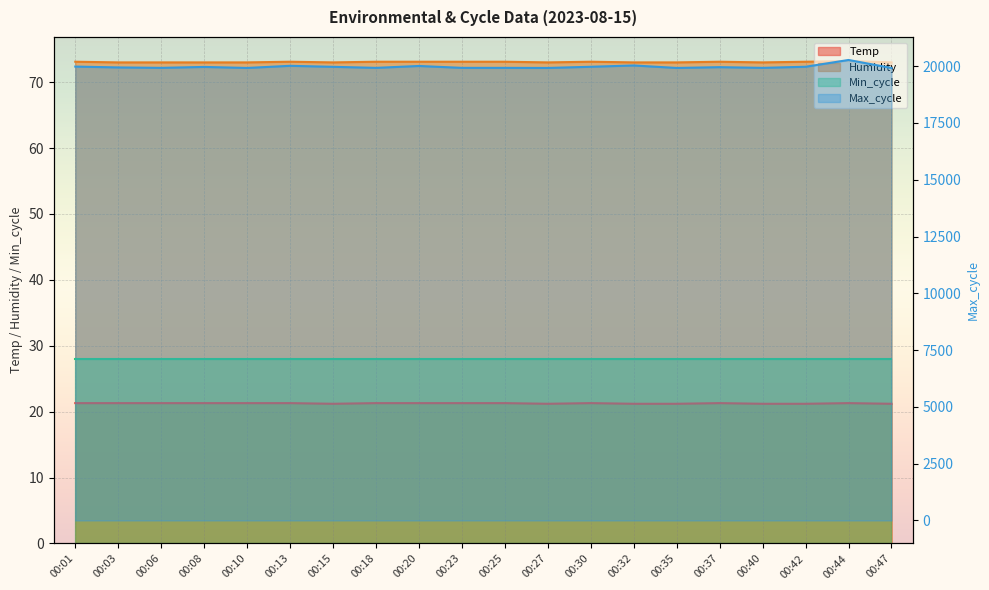

True or false: Temp and Max_cycle cross at least once.

False